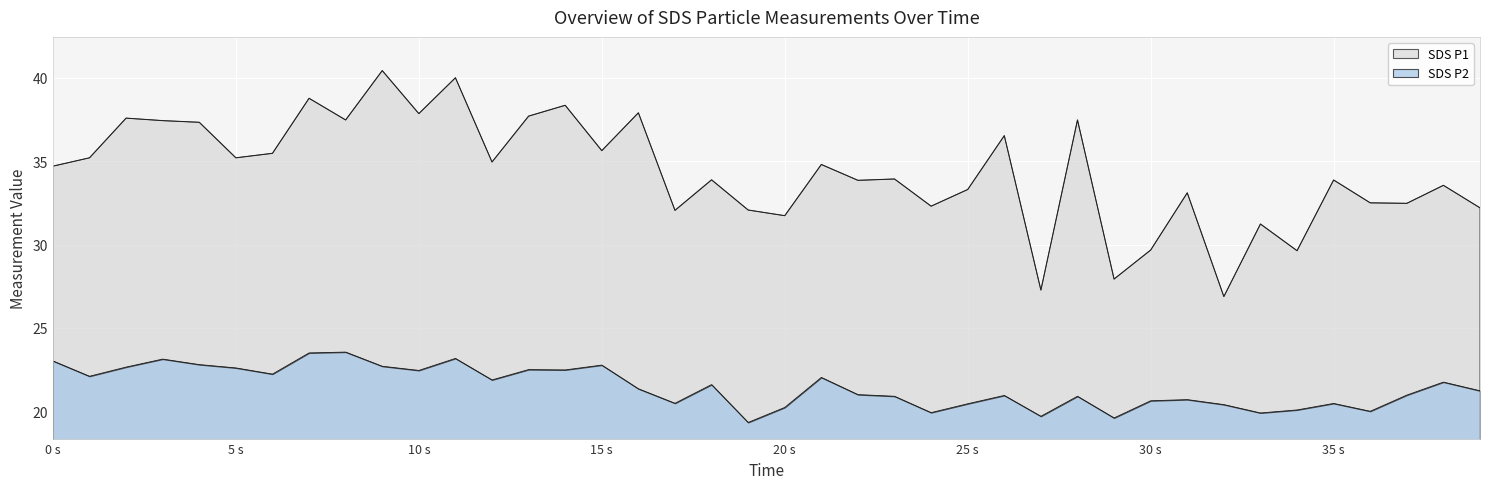

What is the minimum value shown in the chart?

19.3